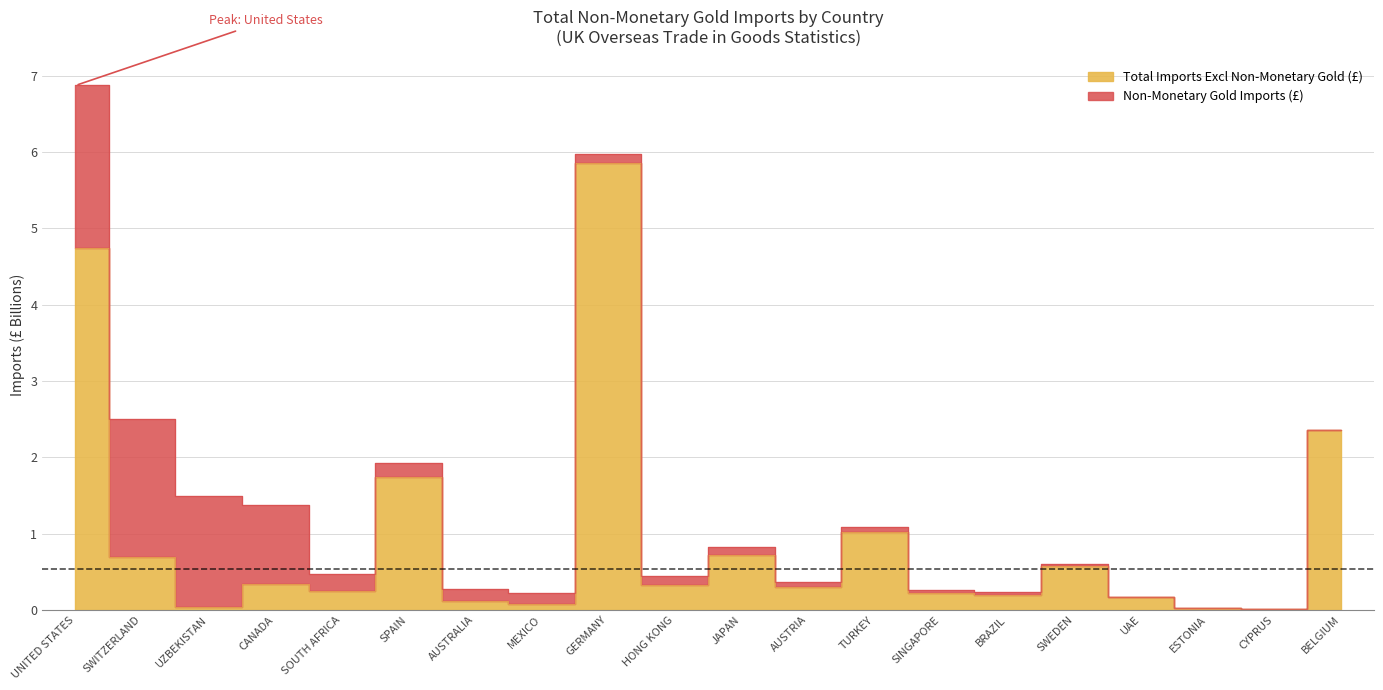

The chart shows a value of 0.1 at UZBEKISTAN. True or false?

False